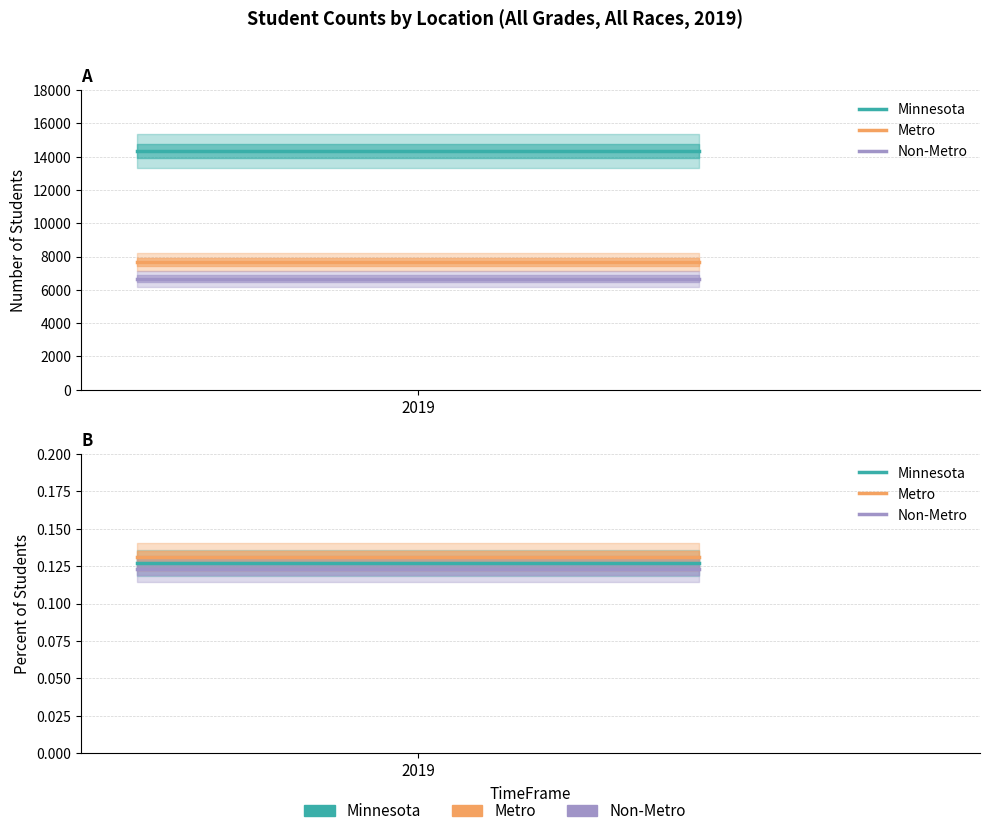

At 2019, list the series in order from smallest to largest.

Non-Metro, Minnesota, Metro